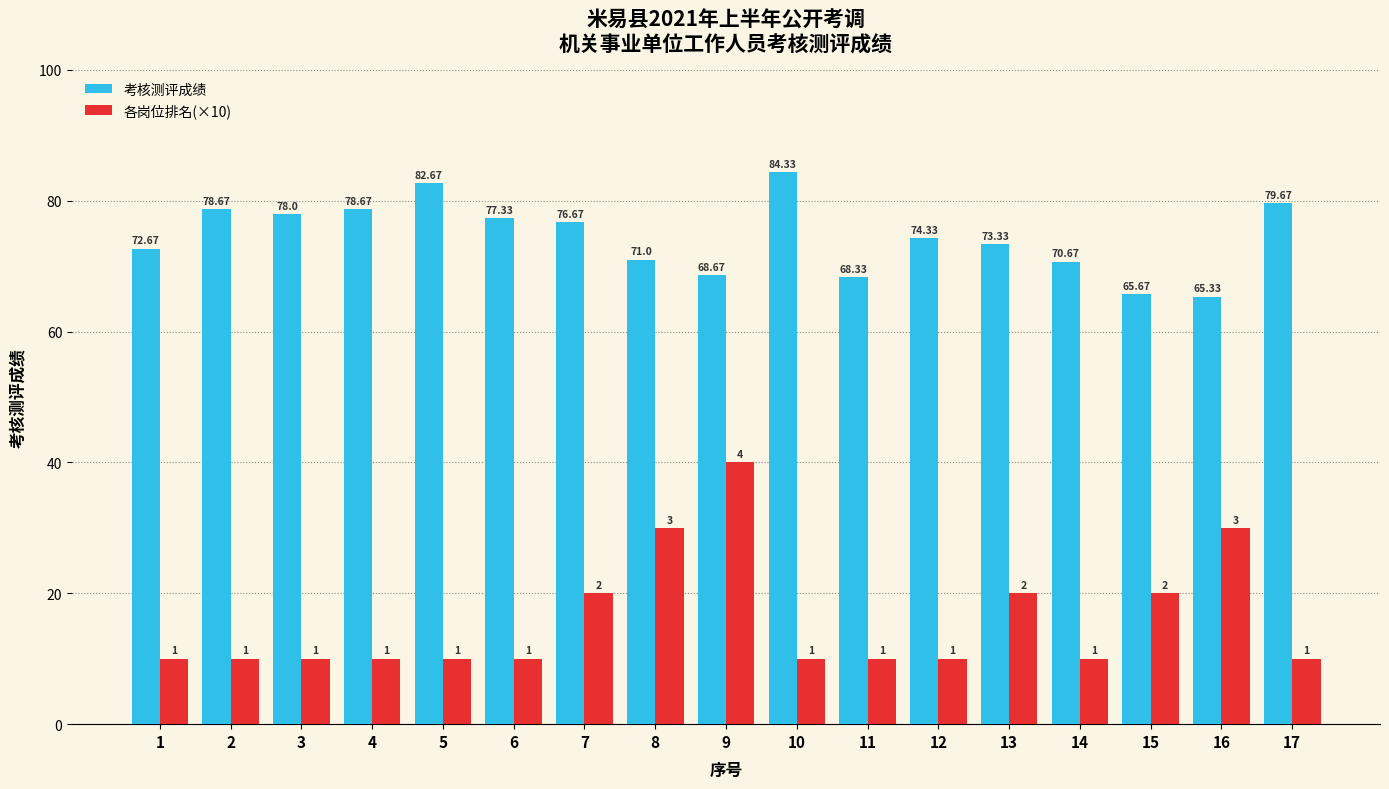

At which category does the chart reach its peak across all series?

10